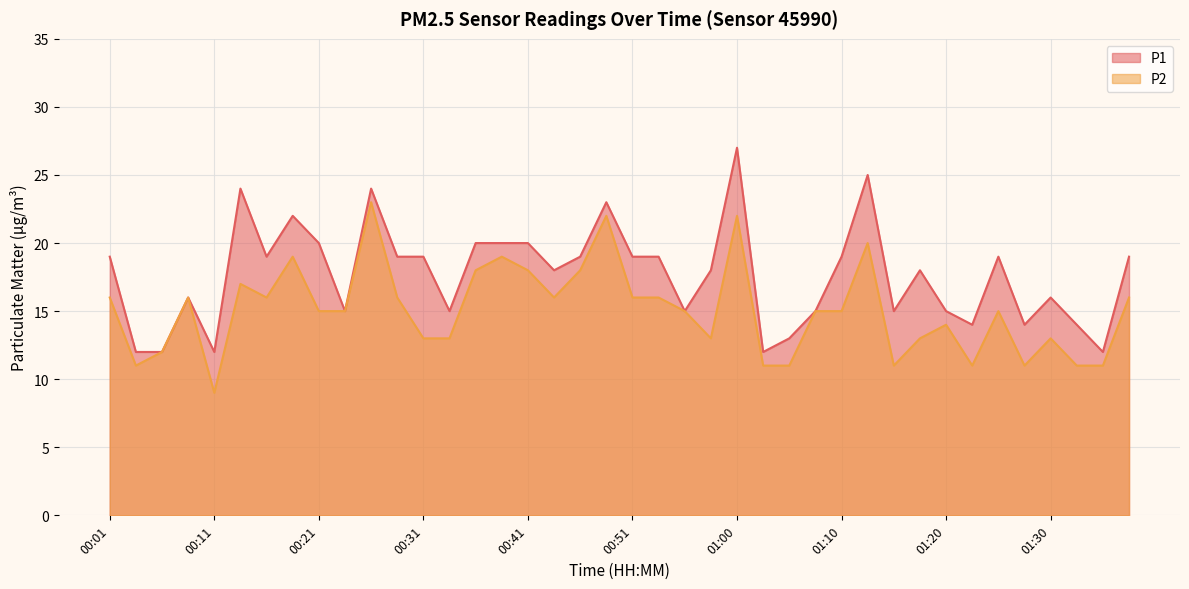

List the series in order of their peak value, lowest first.

P2, P1